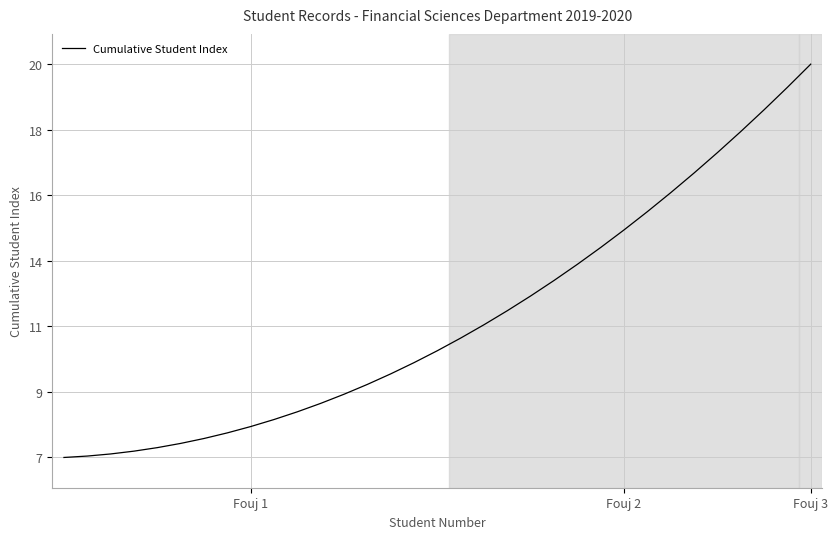

Which category has the lowest value across all series?

Fouj 1